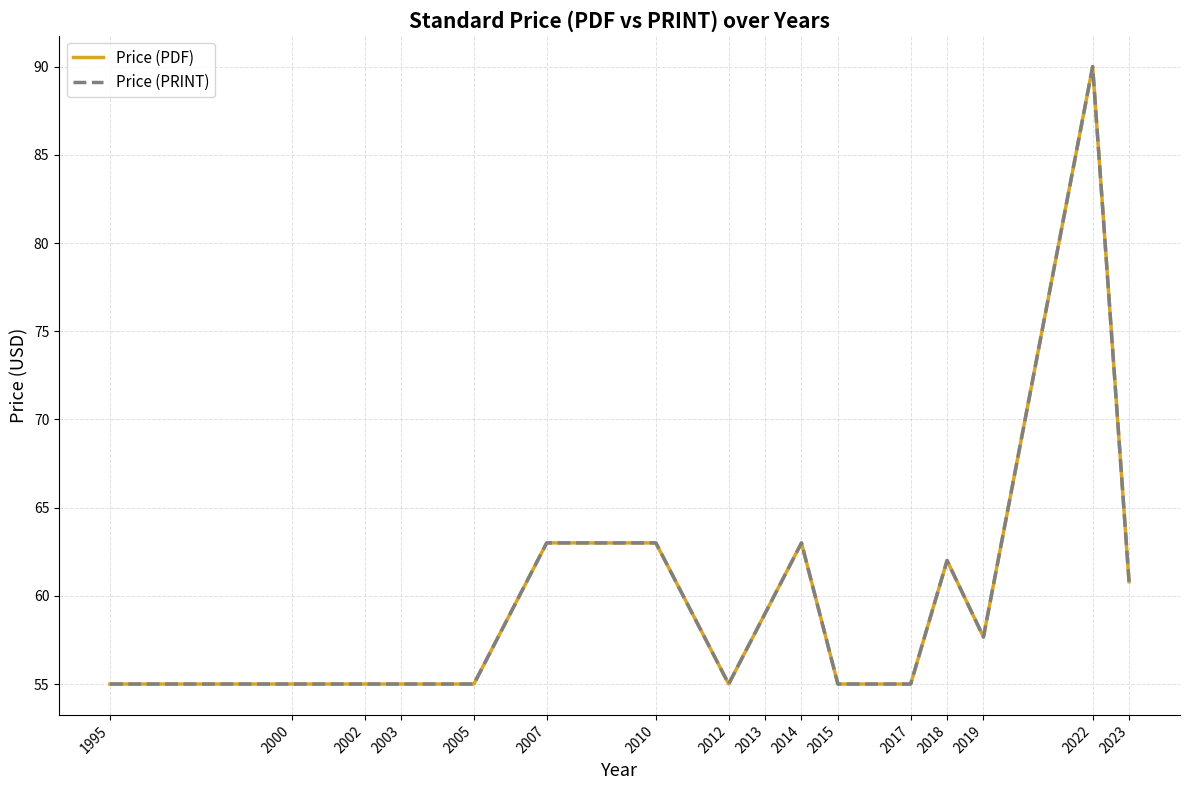

The value of Price (PRINT) at 2010 is 63.0. True or false?

True